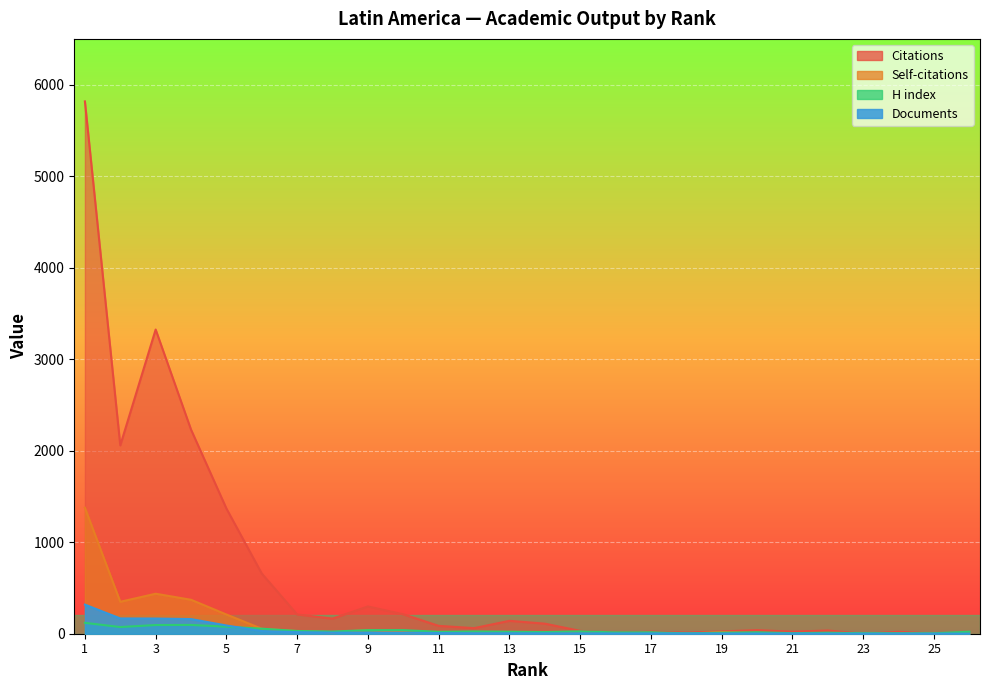

How many intersections are there between Documents and Citations?

2